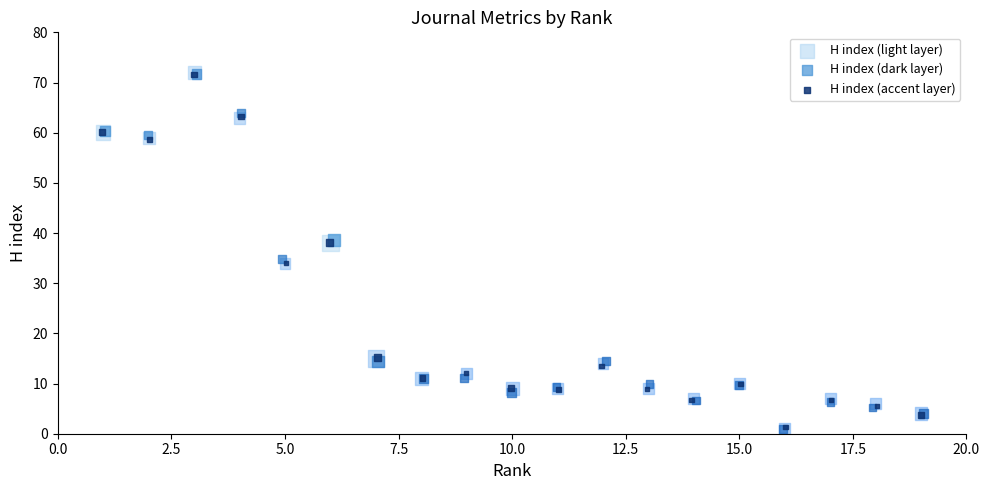

What are all the series names shown in the legend?

H index (light layer), H index (dark layer), H index (accent layer)